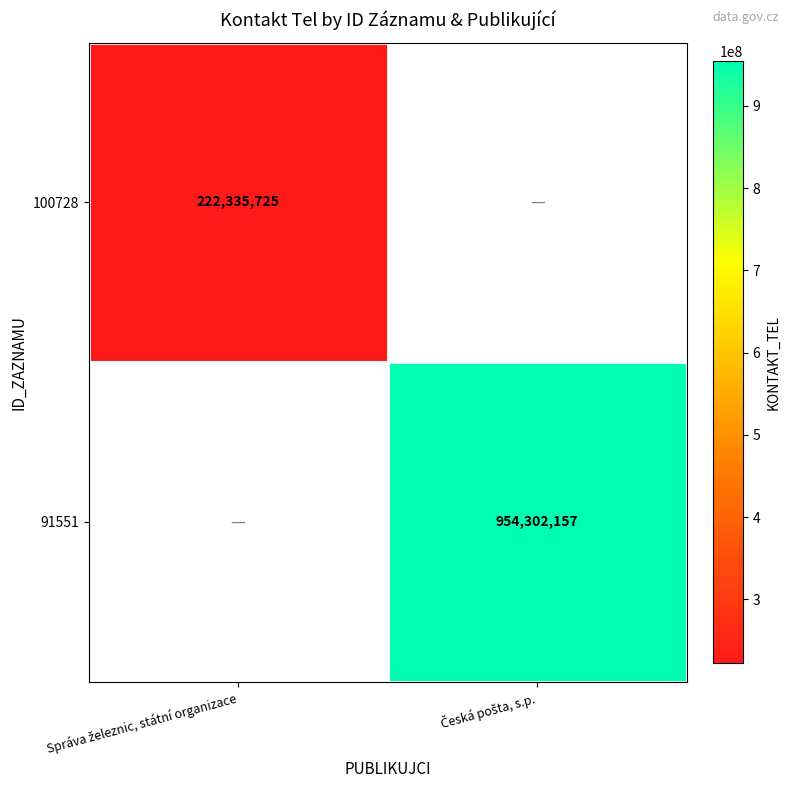

Where is 100728 nearest to the value 222335725?

Správa železnic, státní organizace